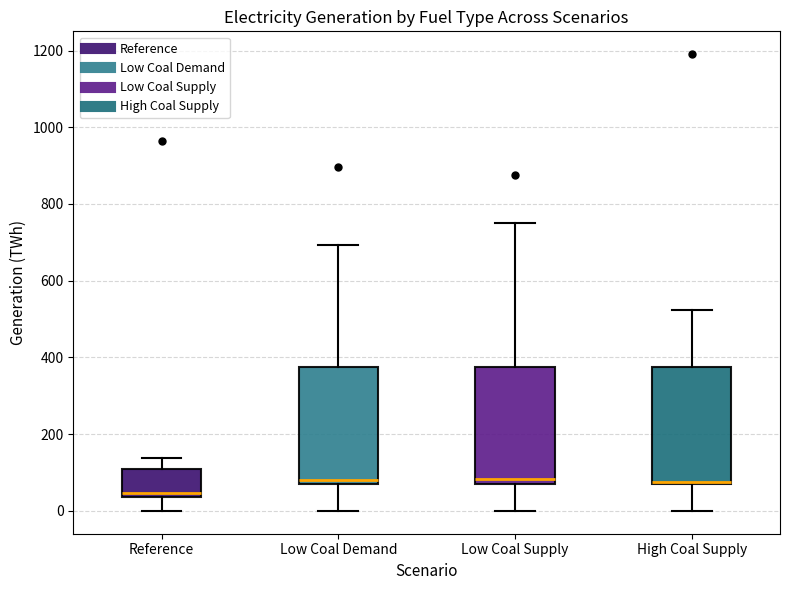

Where does the median line of the box for Low Coal Demand sit on the y-axis? The values are not printed on the chart, so give them approximately, as read against the axis.

80